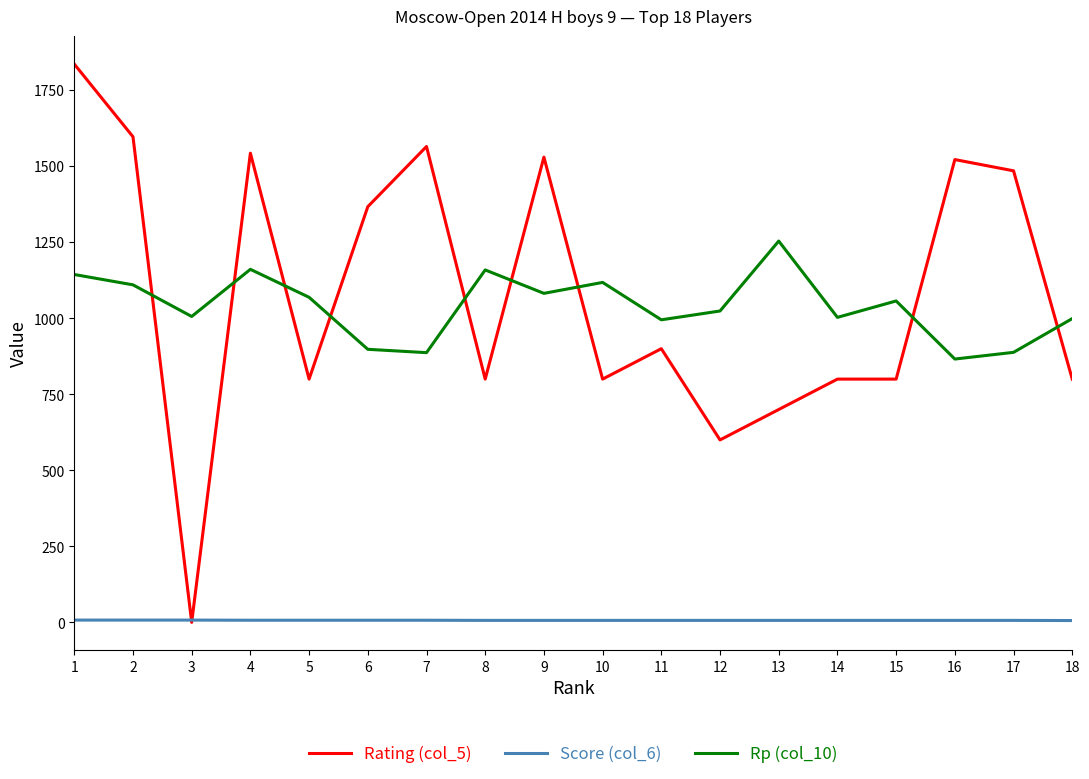

What is the difference between the second highest and minimum values in the Rating (col_5) series?

1597.0